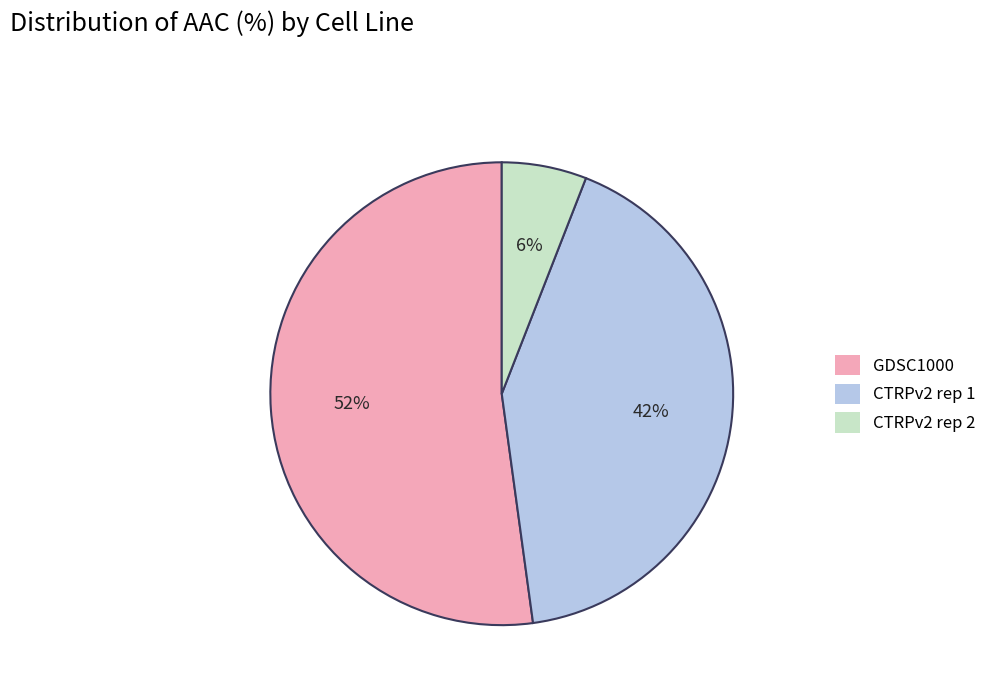

Rank the categories by value from highest to lowest.

GDSC1000, CTRPv2 rep 1, CTRPv2 rep 2